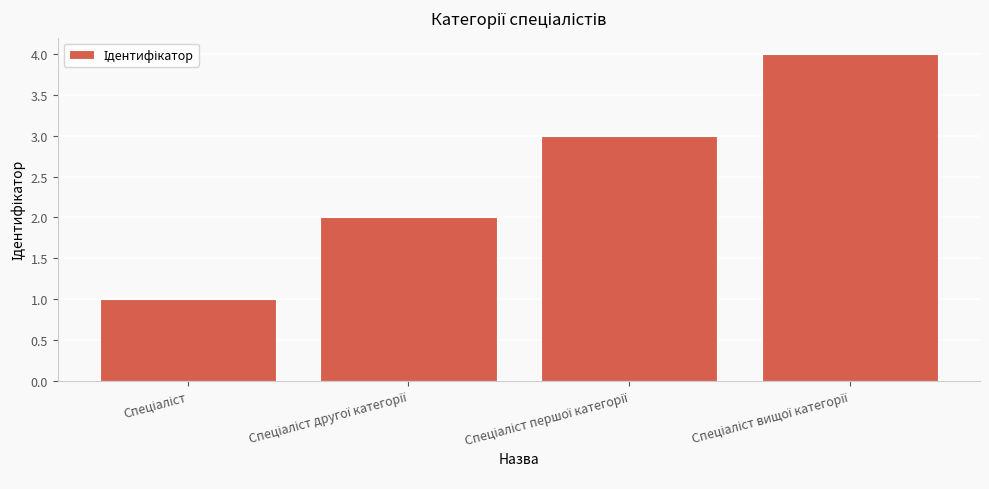

What is the greatest value displayed?

4